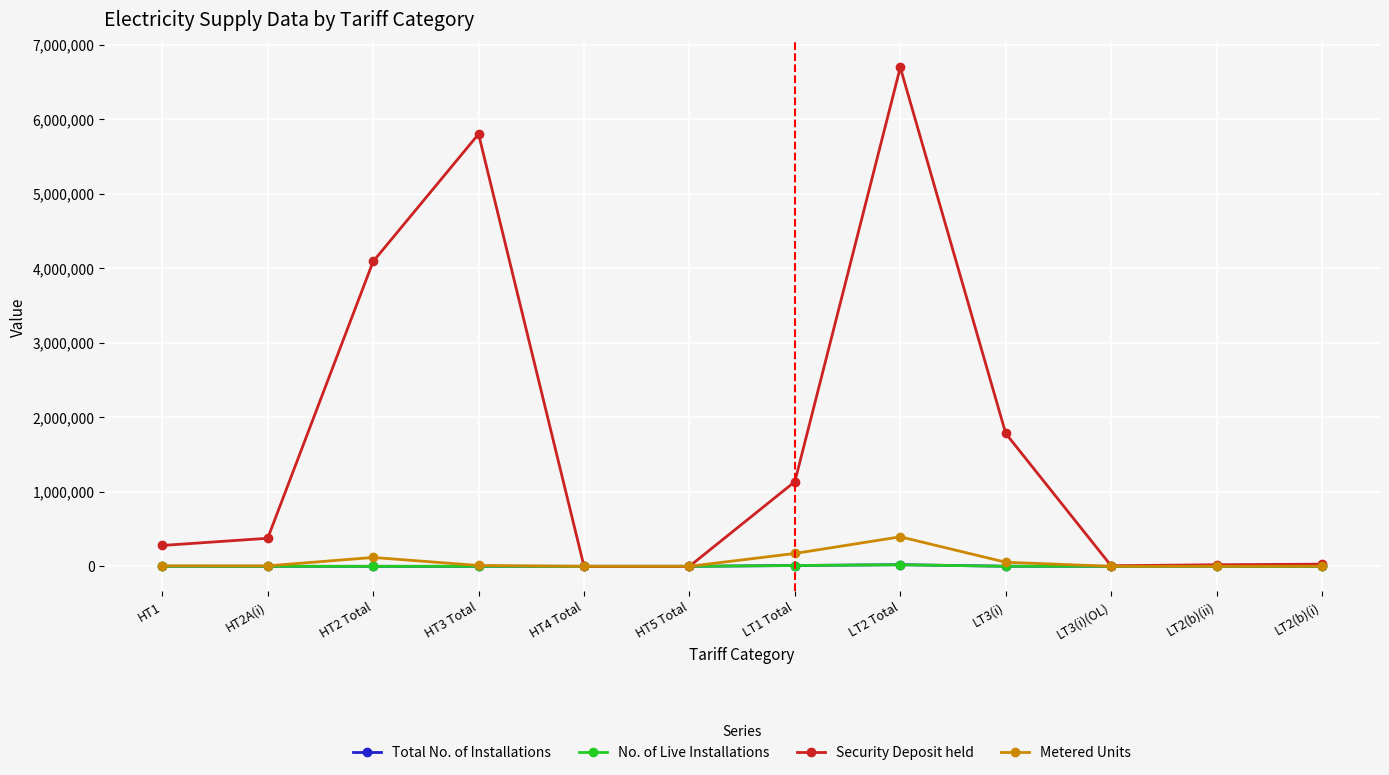

What is the label of the 10th point from the right?

HT2 Total